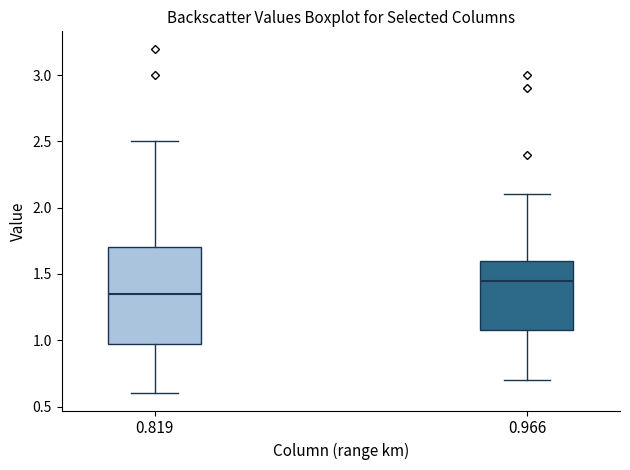

Which box is the tallest, from its lower edge to its upper edge?

0.819